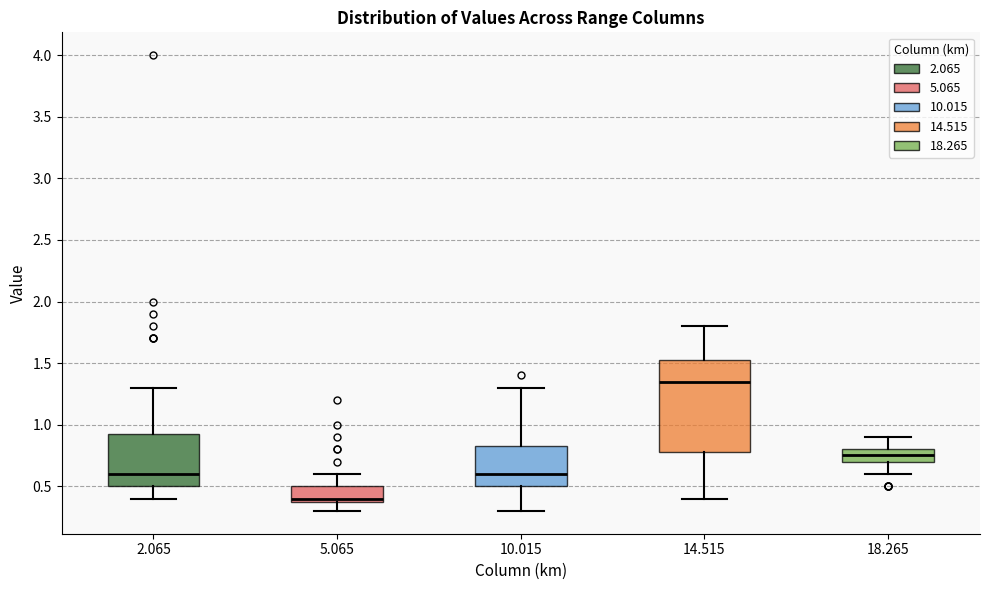

Which box has the highest median line?

14.515